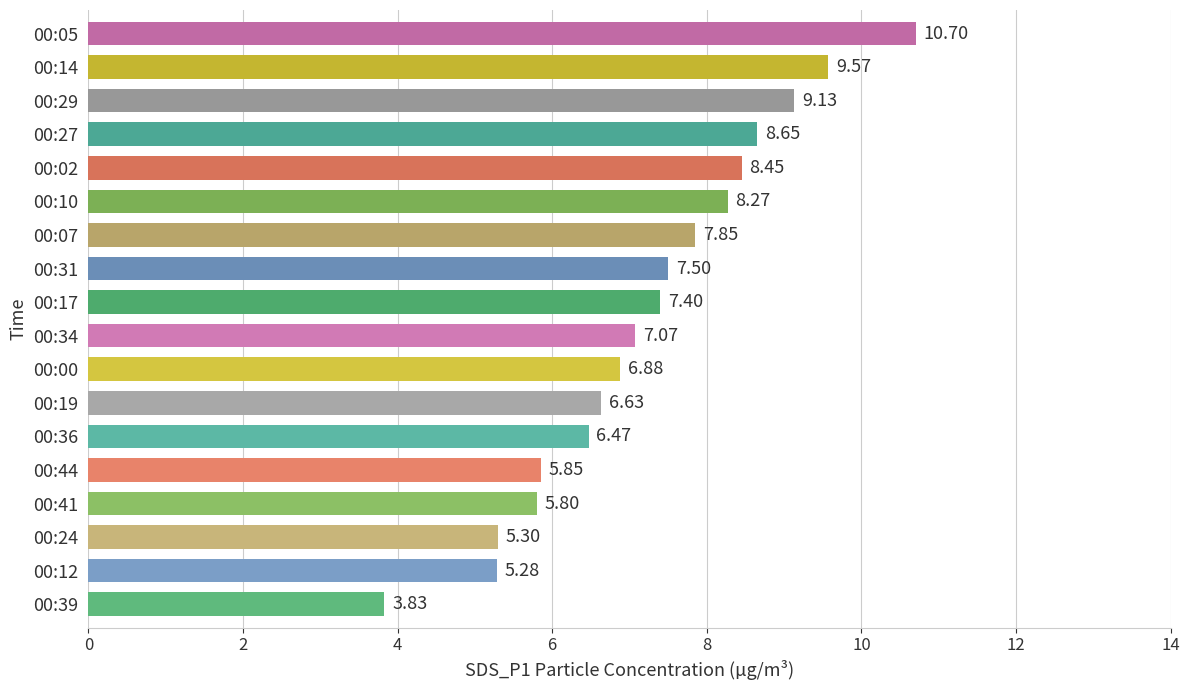

Between 00:02 and 00:12, which is larger?

00:02